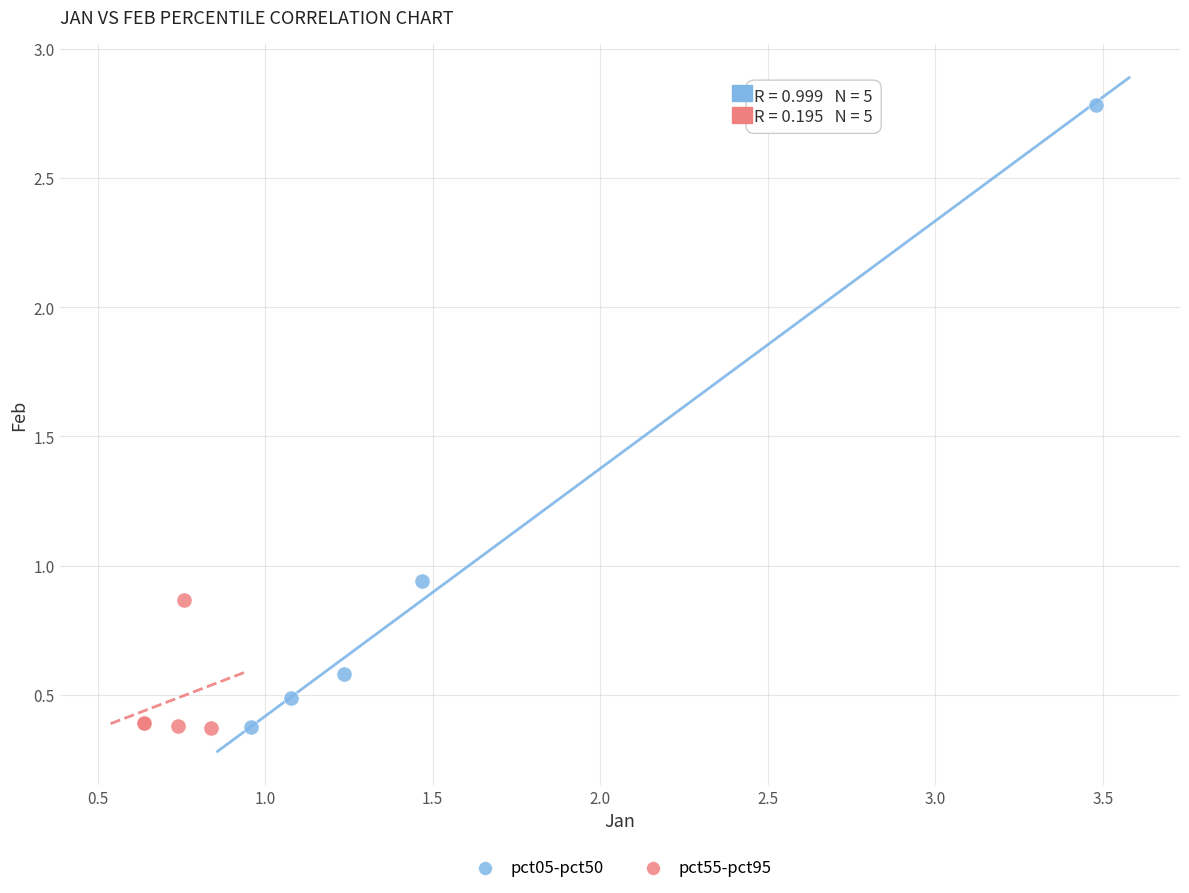

Which series reaches the maximum Y coordinate?

pct05-pct50